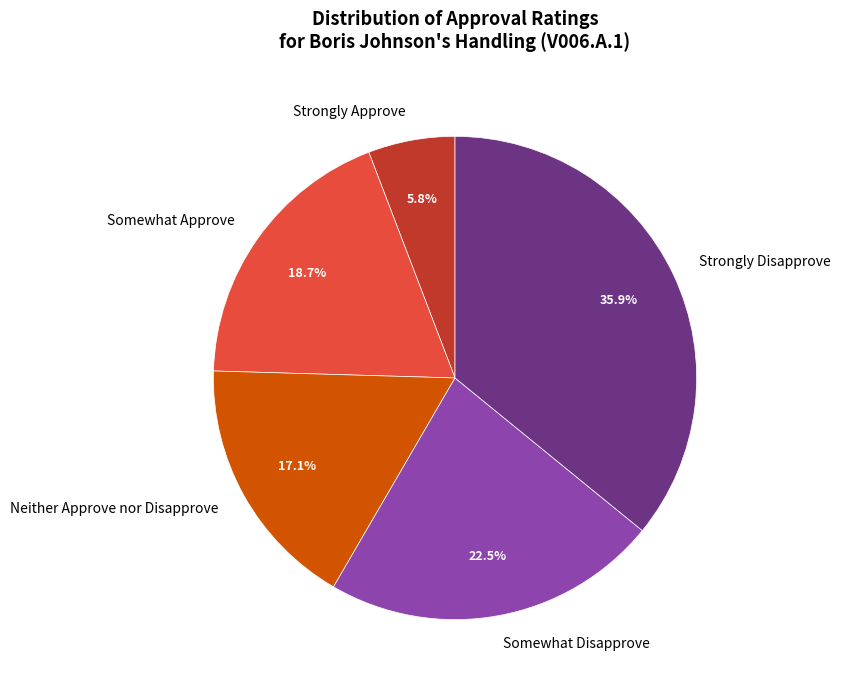

What percentage is the Strongly Disapprove slice, to the nearest percent?

36%